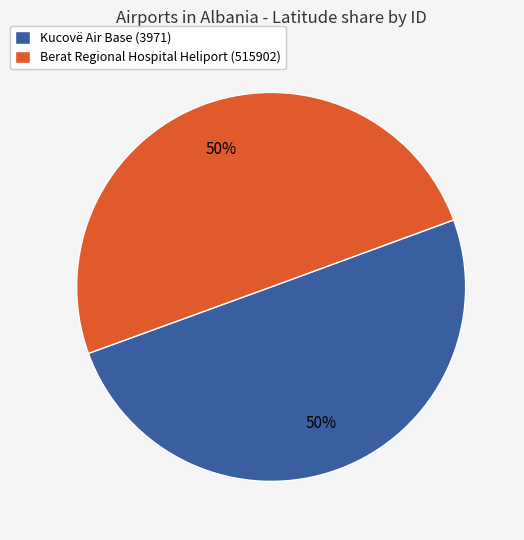

Approximately how many times larger is the value at Berat Regional Hospital Heliport (515902) compared to Kucovë Air Base (3971)?

1.0